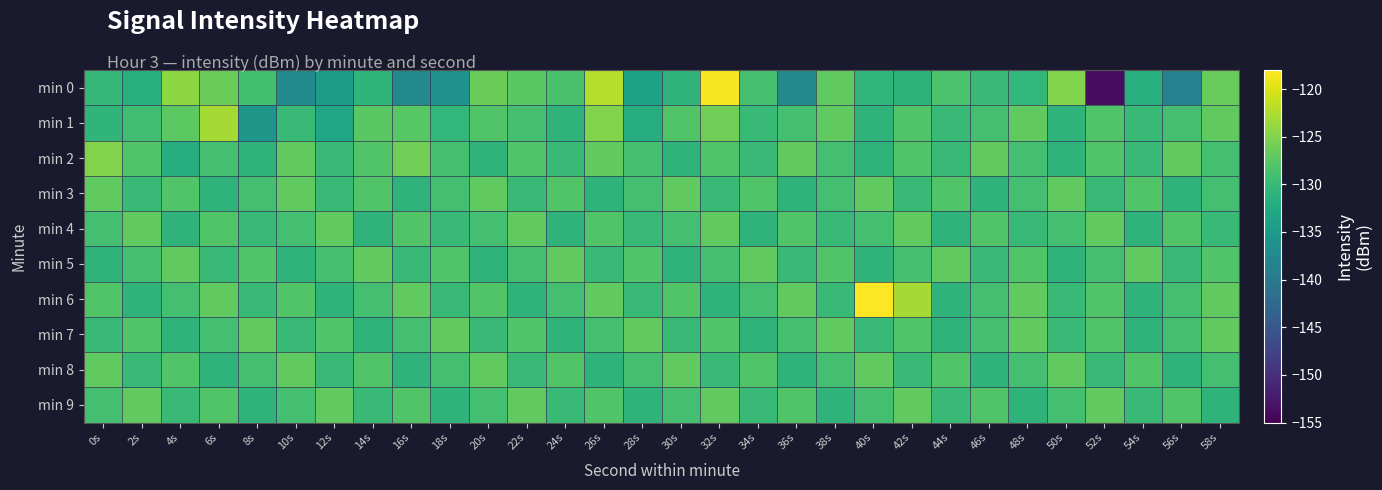

Which has a higher value, 32s or 0s?

32s